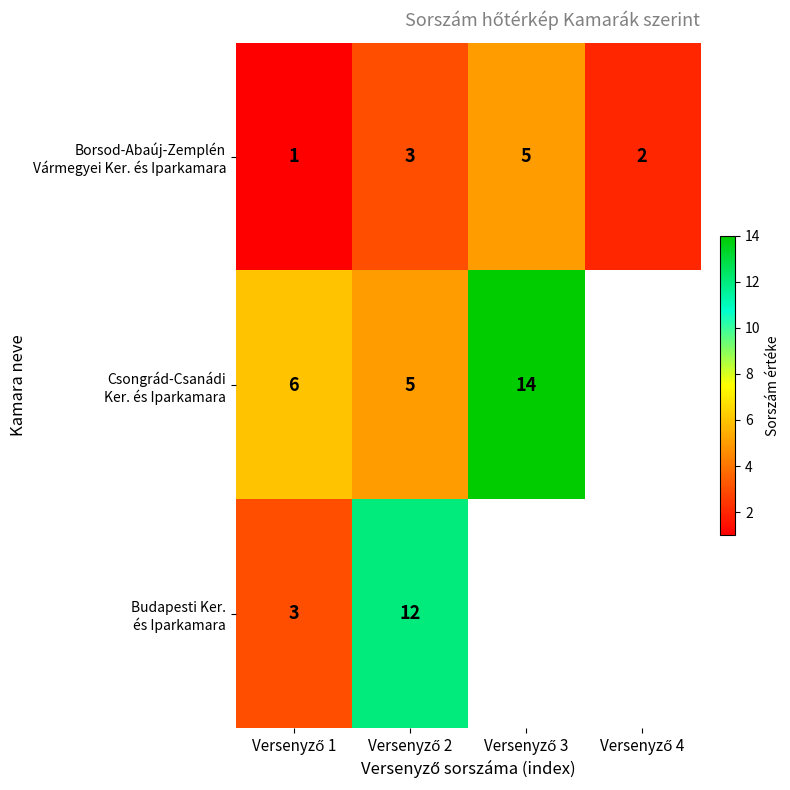

How many series are shown in this chart?

3